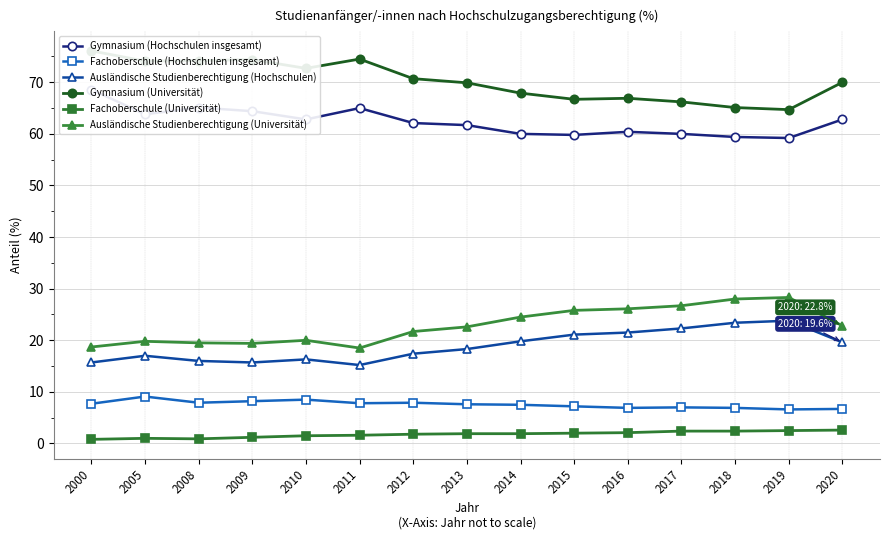

The Fachoberschule (Hochschulen insgesamt) series shows 10.8 at 2020. True or false?

False